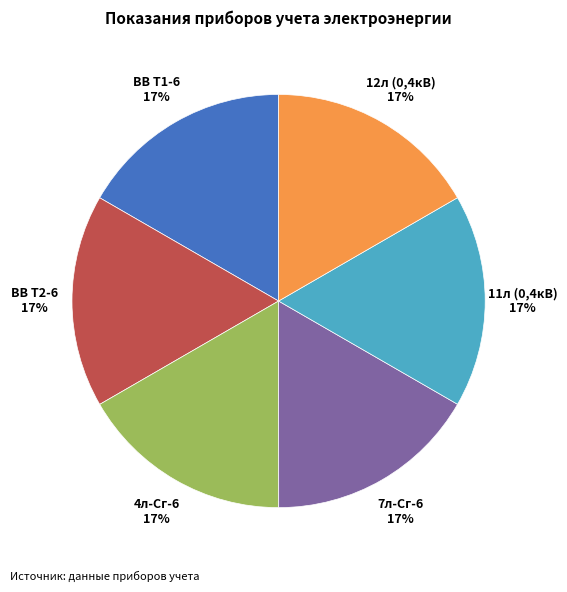

Is there a majority slice in this chart?

No